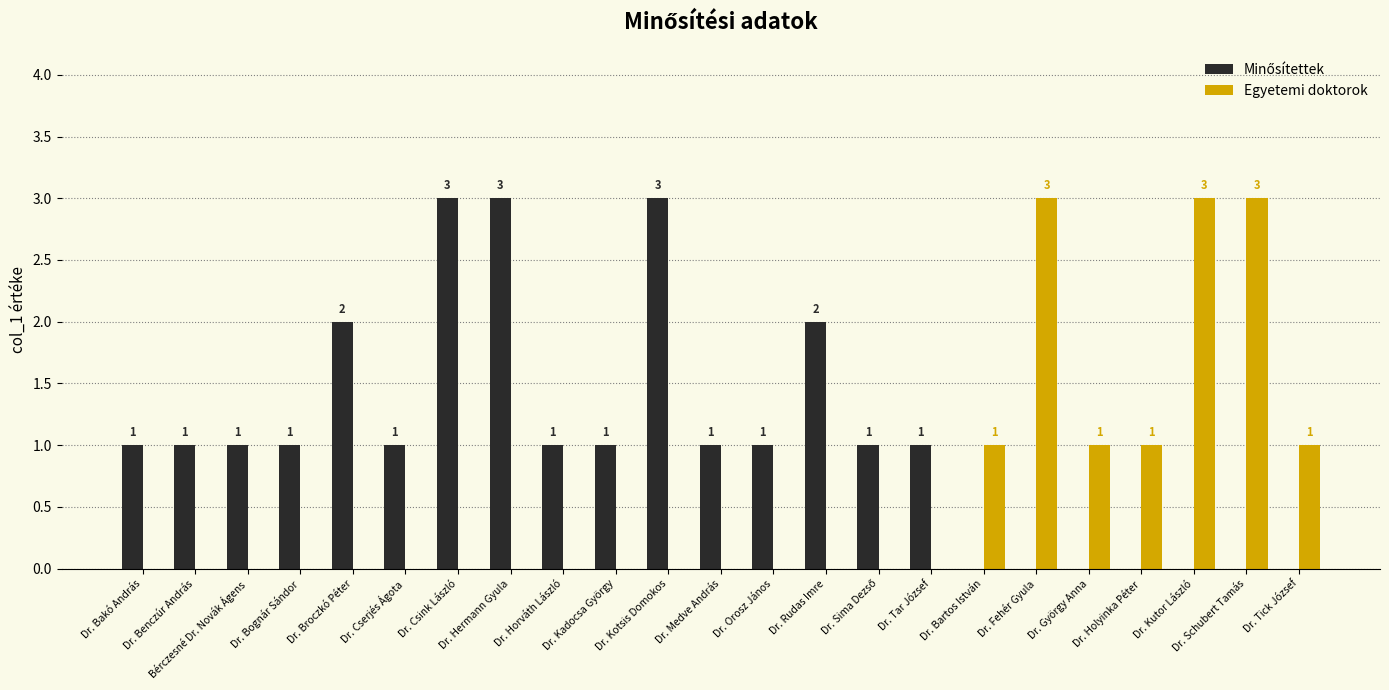

What is the maximum value for Egyetemi doktorok?

3